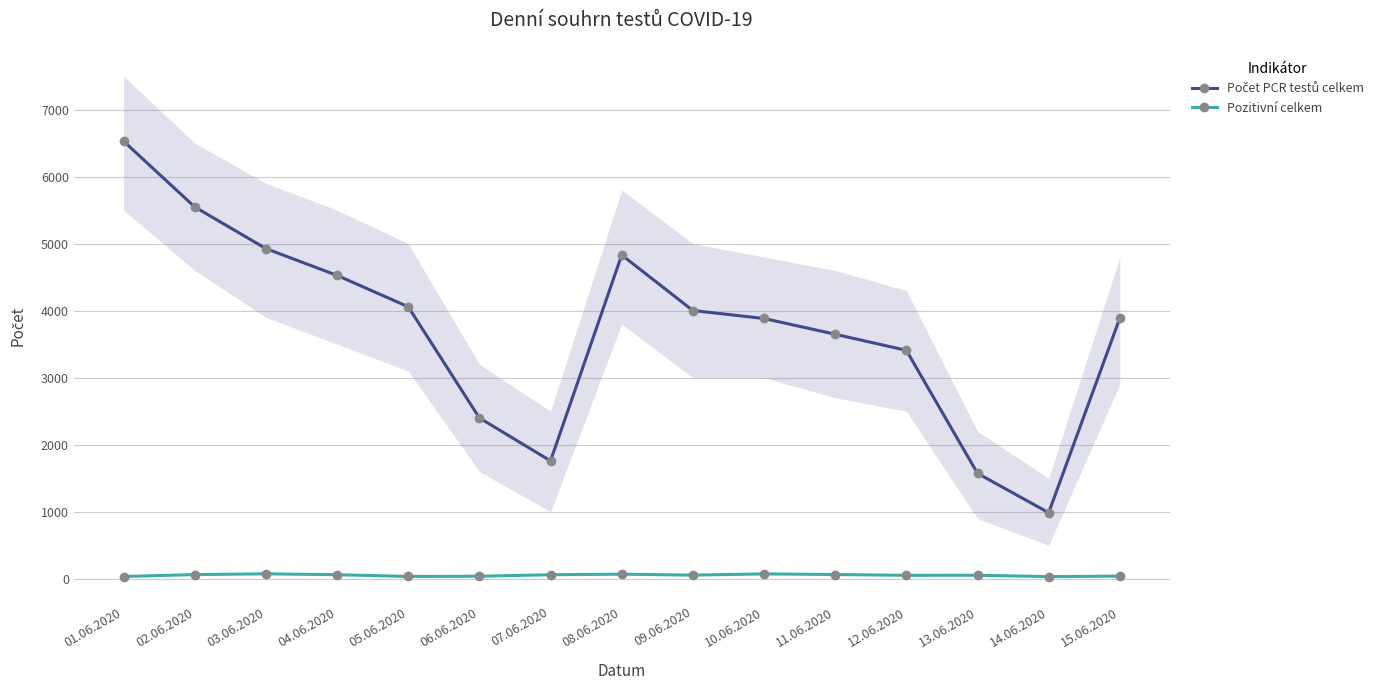

What are all the series names shown in the legend?

Počet PCR testů celkem, Pozitivní celkem